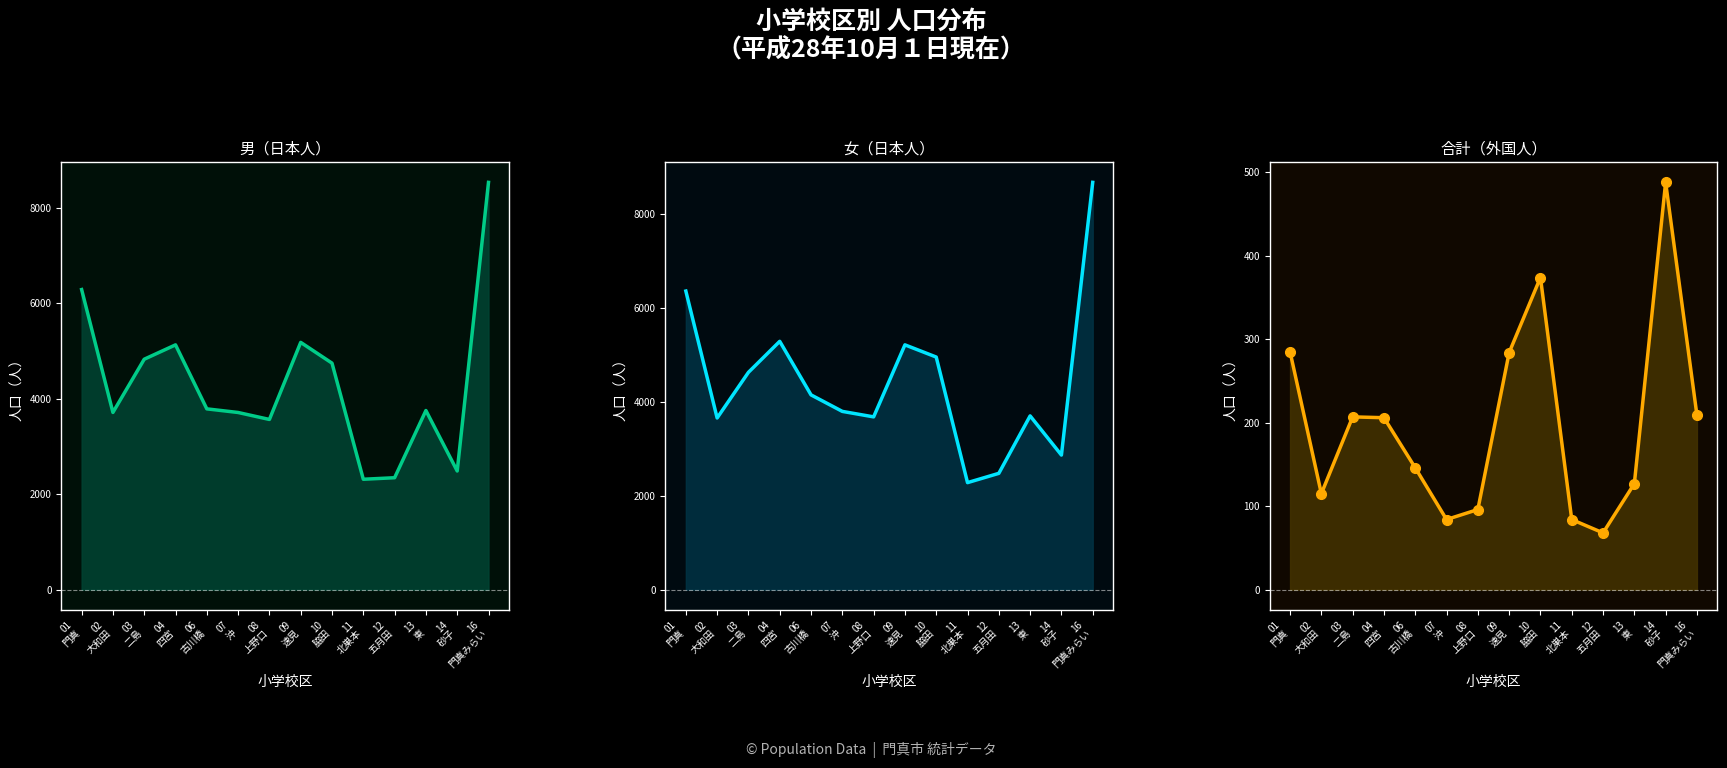

What is the difference between the maximum and minimum values in the 合計（外国人） (line) series?

420